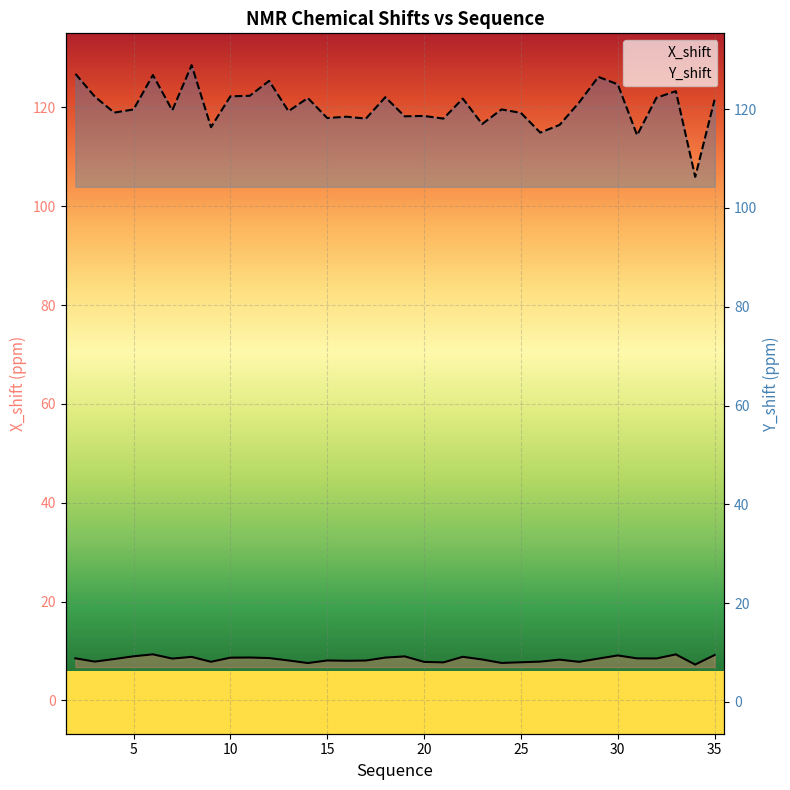

How many categories are shown in the chart?

34